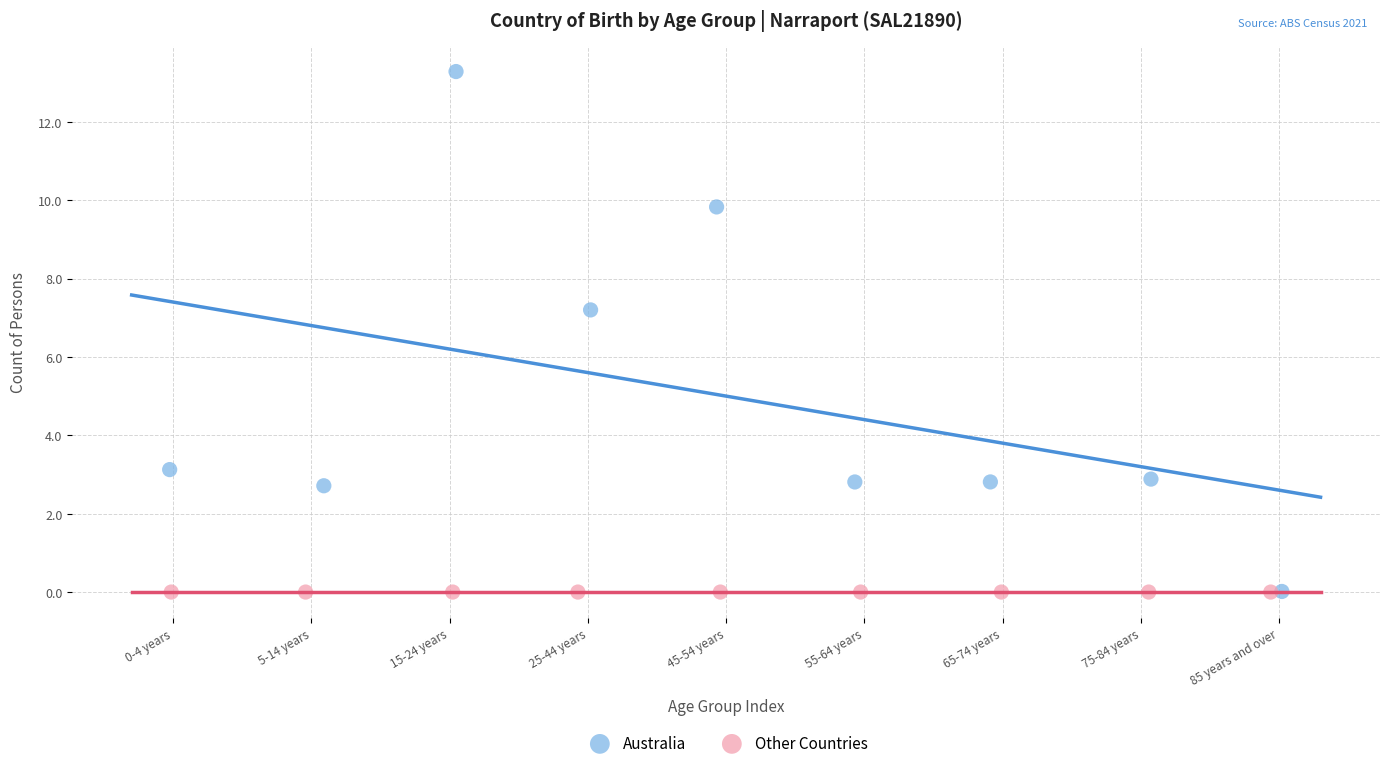

Which series reaches the maximum Y coordinate?

Australia